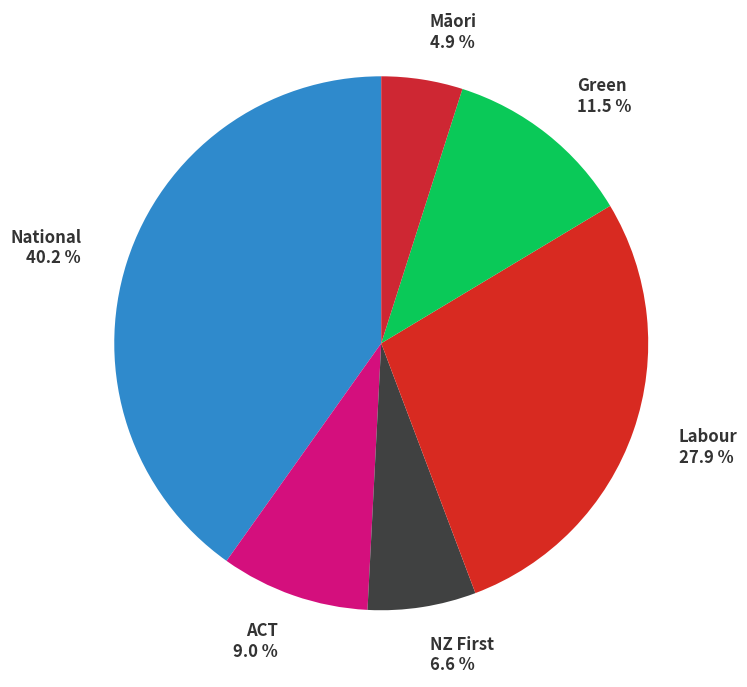

Count the number of slices in the pie.

6